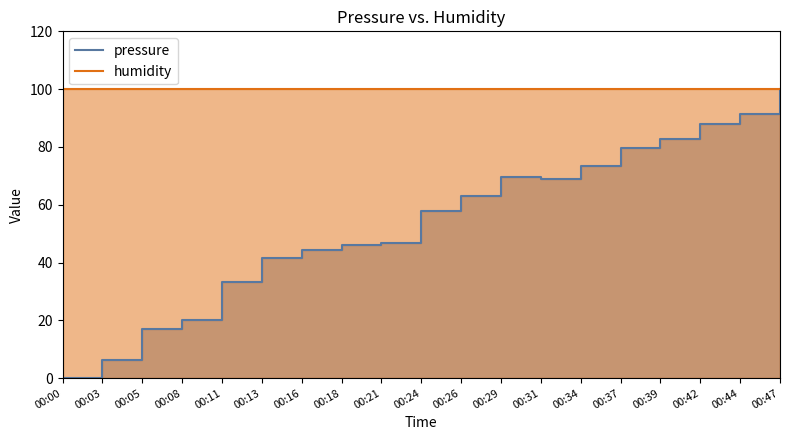

List the labels in order of value, smallest first.

00:00, 00:03, 00:05, 00:08, 00:11, 00:13, 00:16, 00:18, 00:21, 00:24, 00:26, 00:31, 00:29, 00:34, 00:37, 00:39, 00:42, 00:44, 00:47